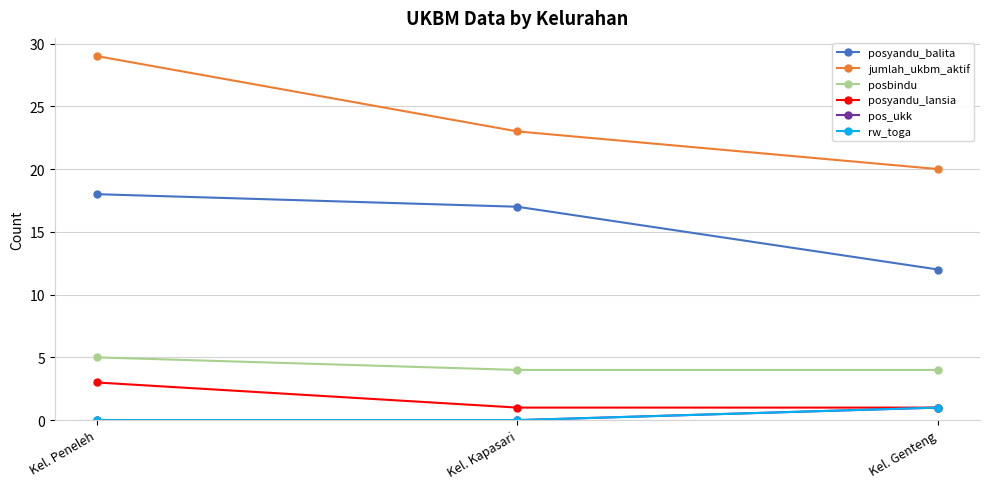

Is this an area chart (filled region under the line)?

No